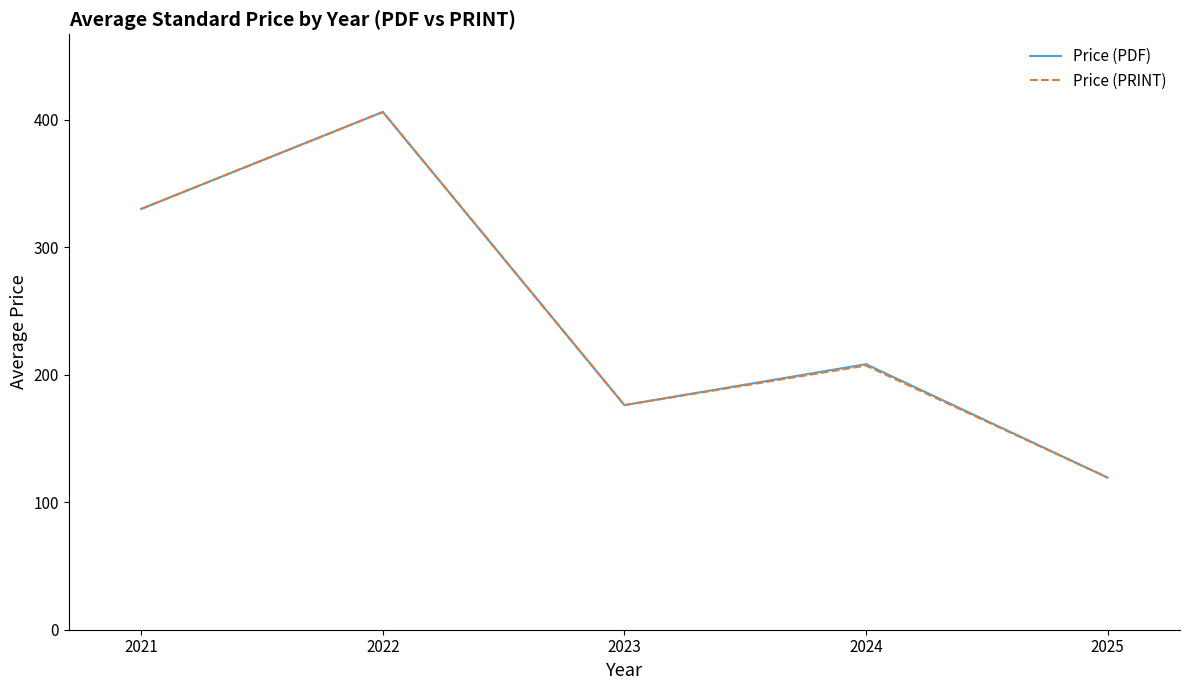

What is the difference between the maximum and minimum values in the Price (PRINT) series?

286.7